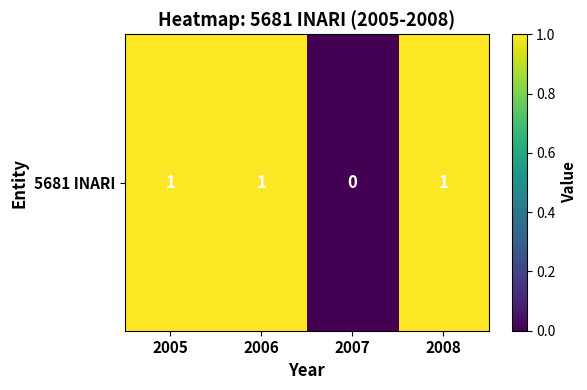

Which label corresponds to the largest value in the chart?

2005